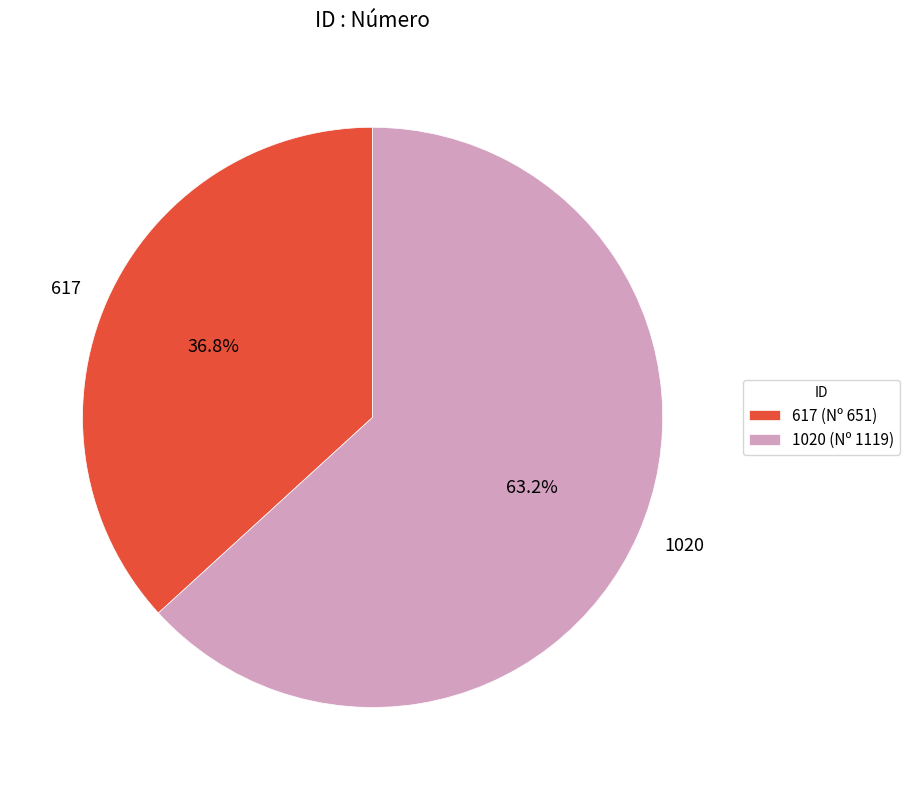

Which slice is the largest?

1020